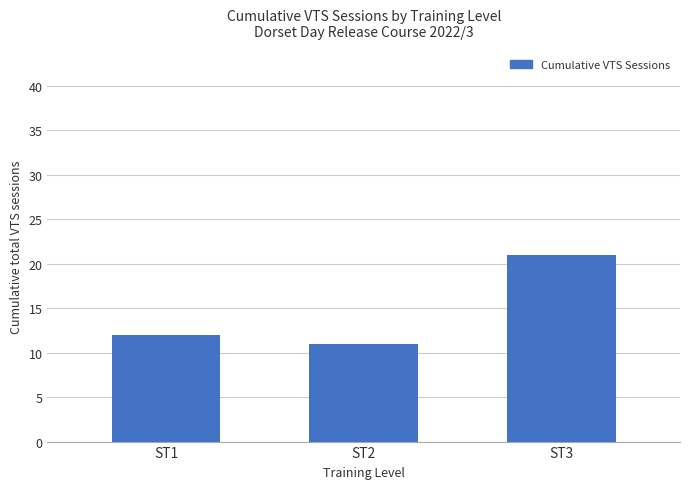

What is the sum of the values at ST1 and ST3?

33